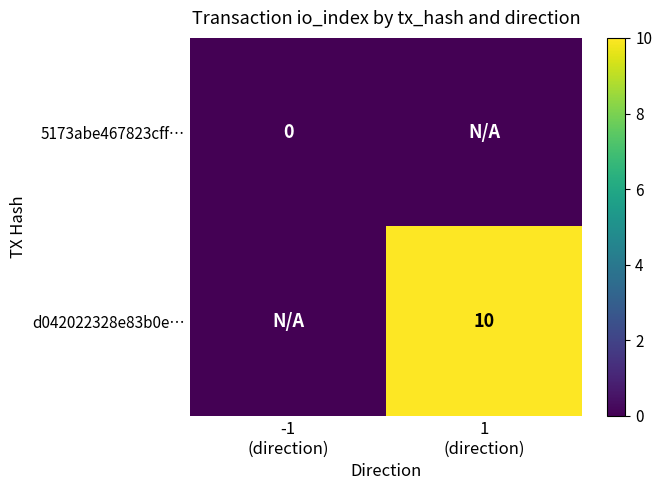

List the labels in order of d042022328e83b0e… value, smallest first.

-1 (direction), 1 (direction)